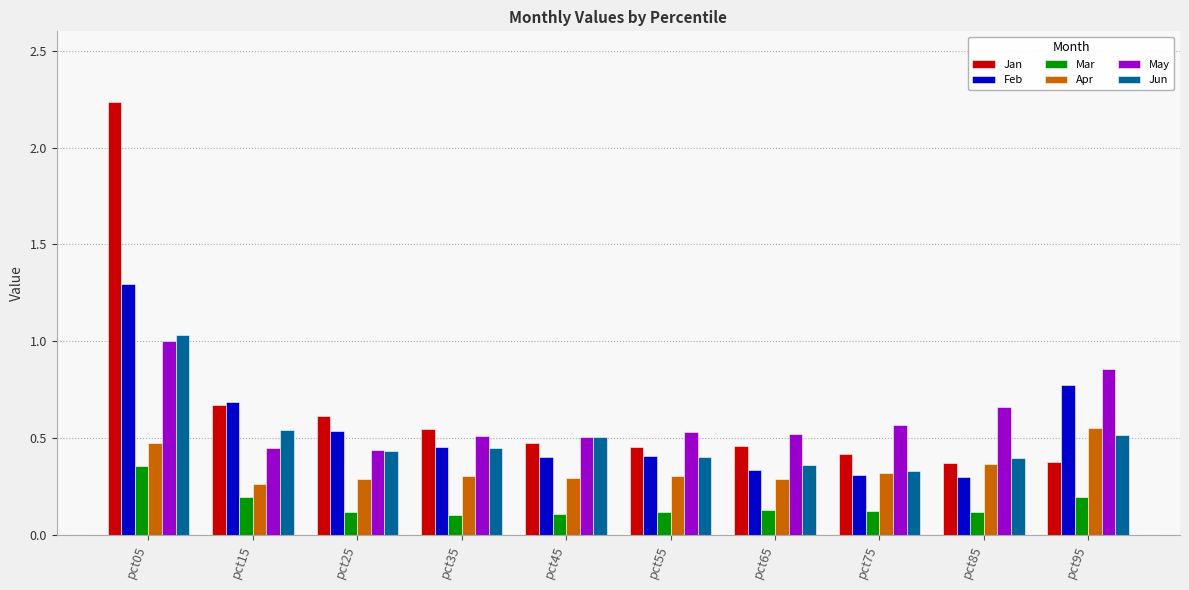

What is the sum of the May values at pct95 and pct45?

1.4